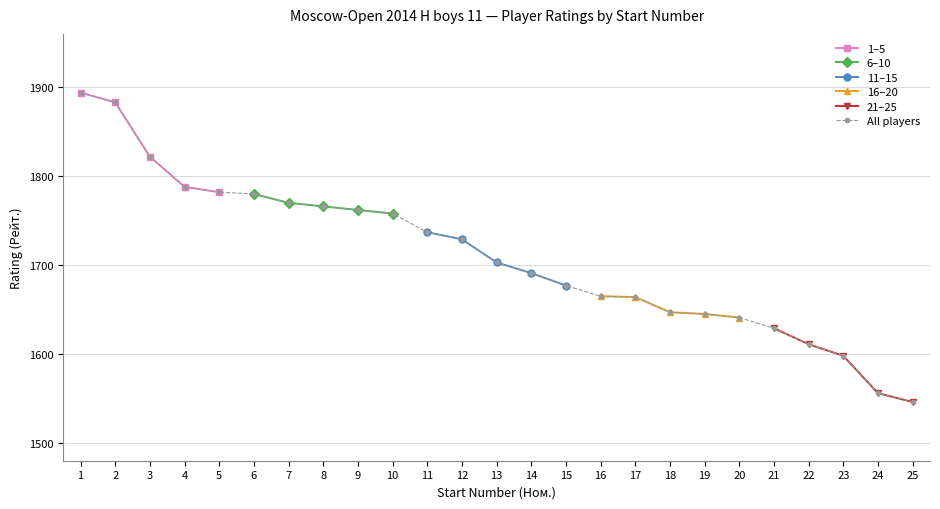

What is the smallest value displayed?

1546